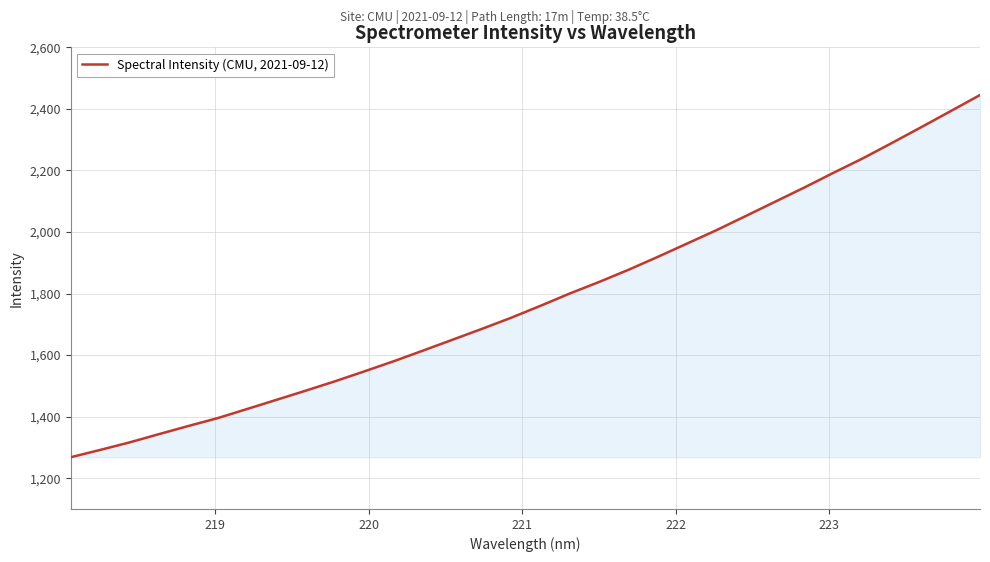

What is the smallest value displayed?

1268.2